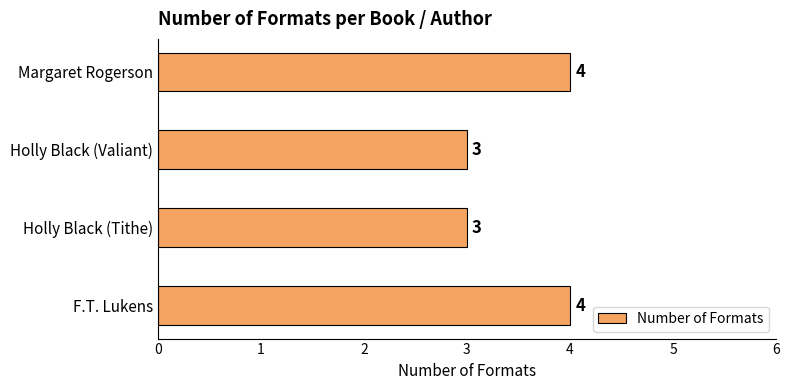

The chart shows a value of 5 at Holly Black (Valiant). True or false?

False